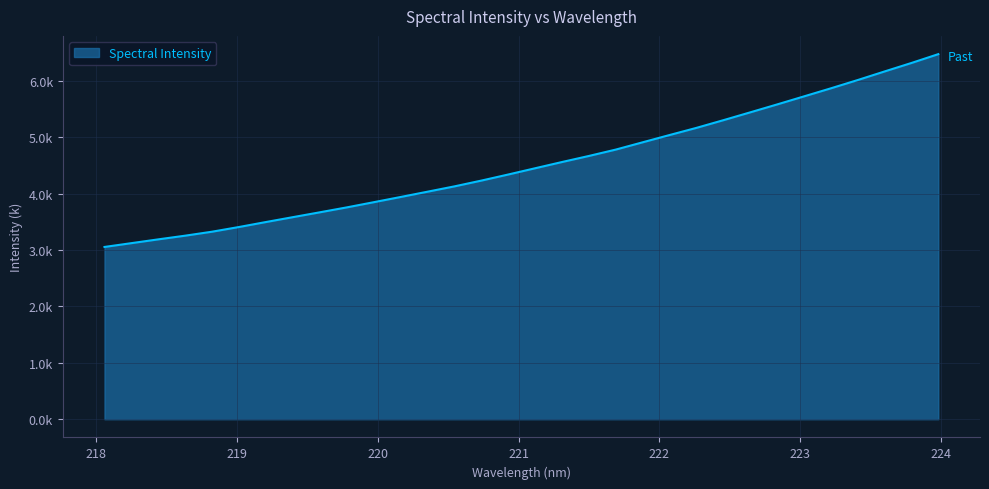

How many values are below 4?

12